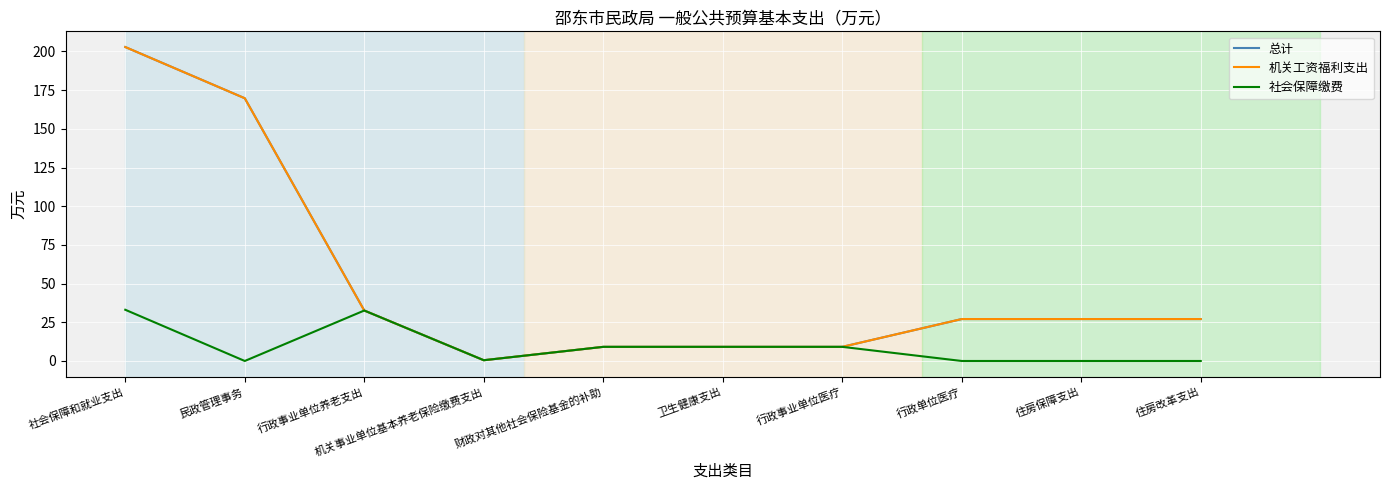

Which category has the highest value in the 总计 series?

社会保障和就业支出